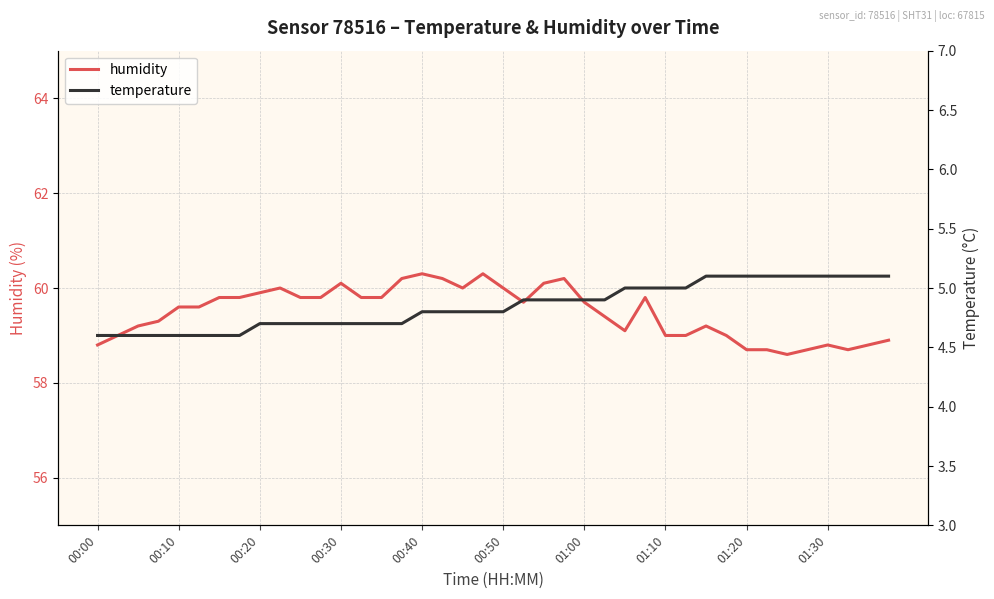

What is the difference between the maximum and minimum values in the humidity series?

1.7